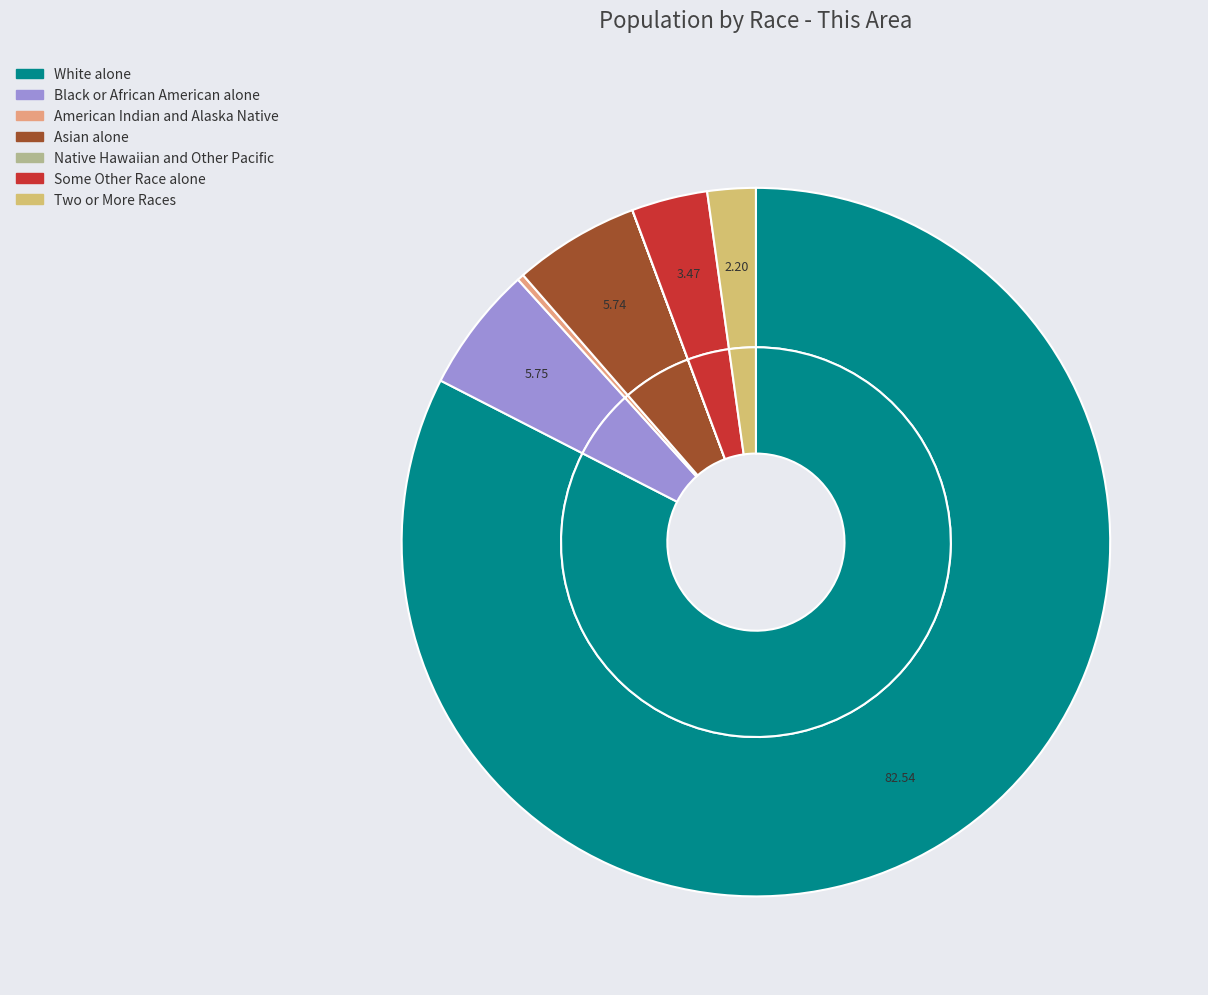

Which has a higher value, Black or African American alone or Asian alone?

Black or African American alone